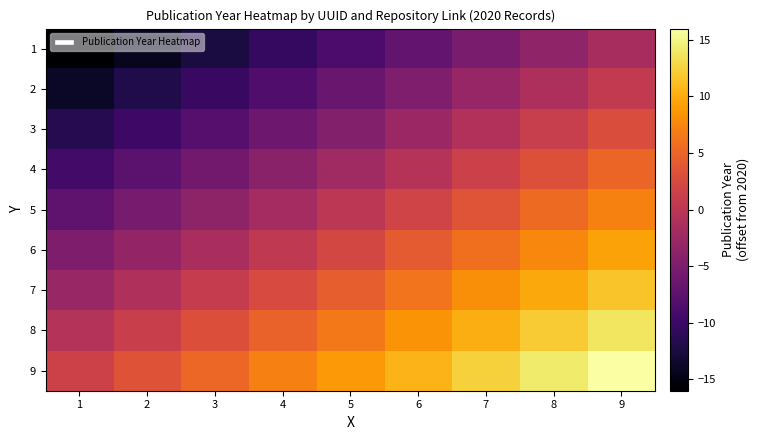

Which label corresponds to the smallest value in the chart?

1